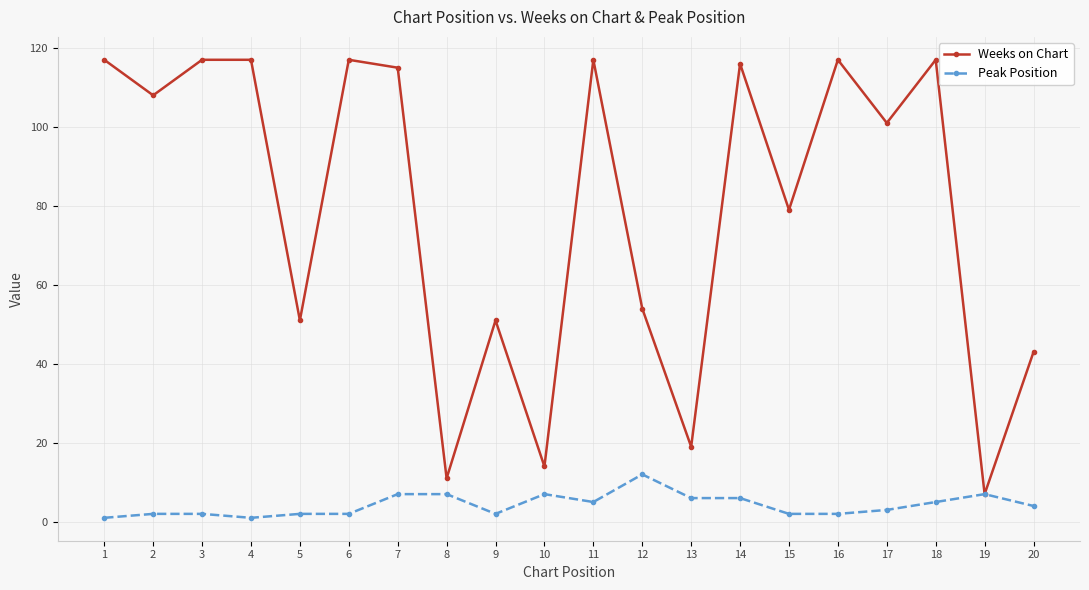

What is the difference between the second highest and second lowest values in the Weeks on Chart series?

106